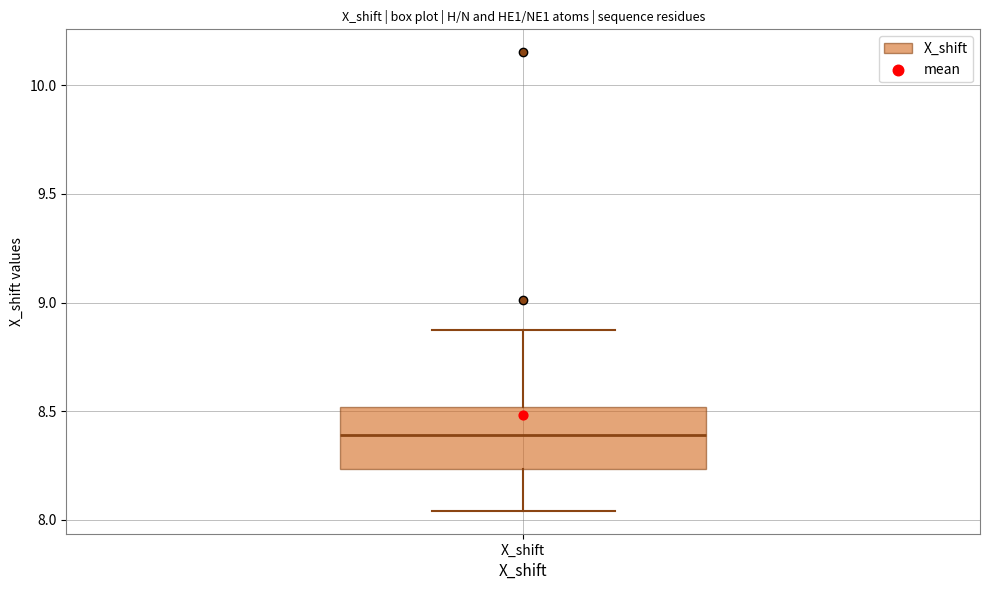

Transcribe this box plot: give where the median line is, the range the box spans, and where the two whiskers end, as read against the y-axis. The values are not printed on the chart, so give them approximately, as read against the axis.

median 8.40, box 8.25 to 8.50, whiskers 8.05 to 8.90